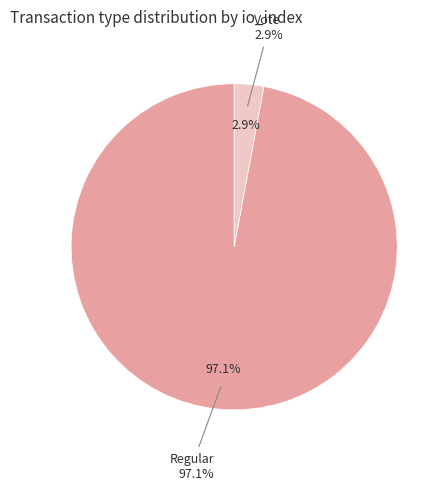

Combined, what portion of the pie is Regular and Vote?

100.0%